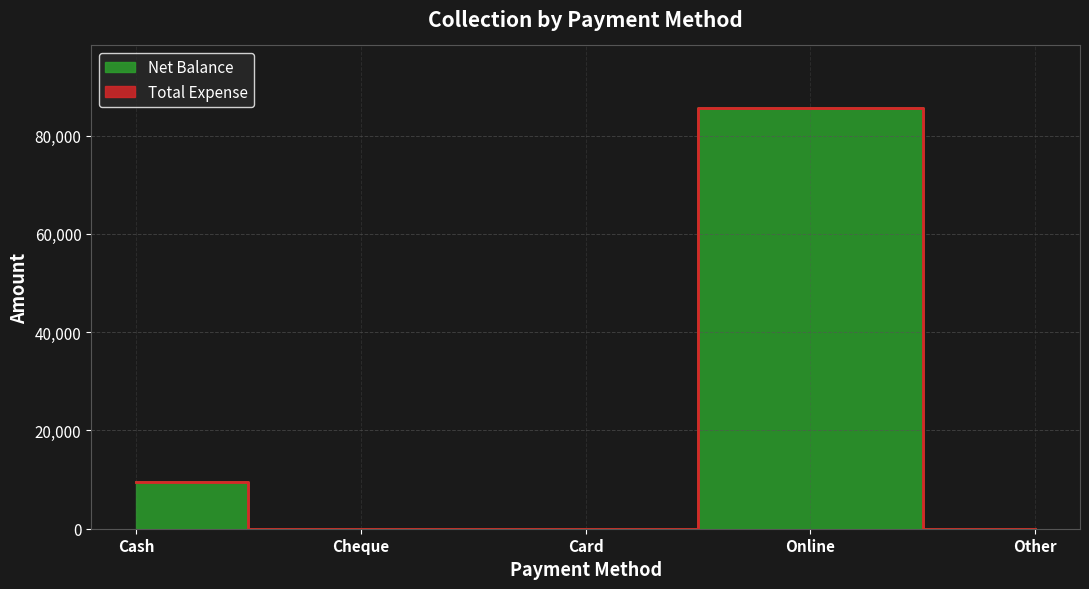

Reading right to left, list all the values displayed in this chart.

Other=0	Online=85500	Card=0	Cheque=0	Cash=9500